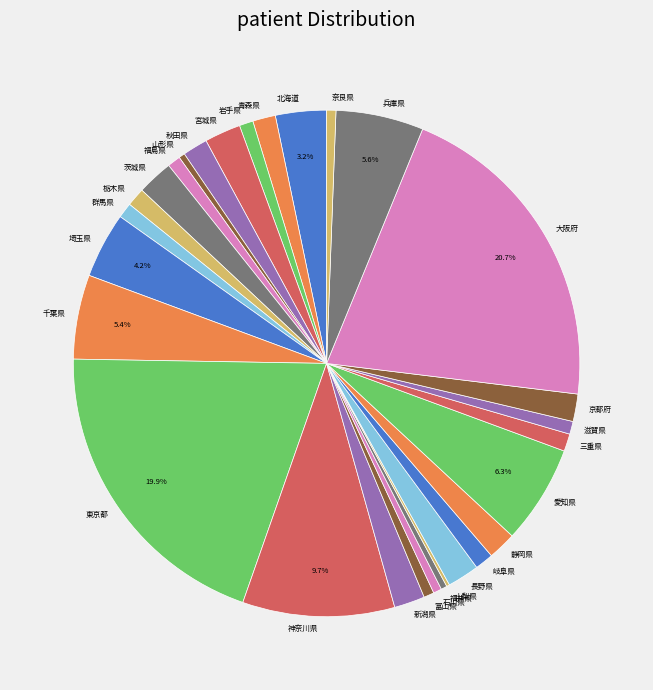

Is the sum of 山形県 and 茨城県 greater than half?

No